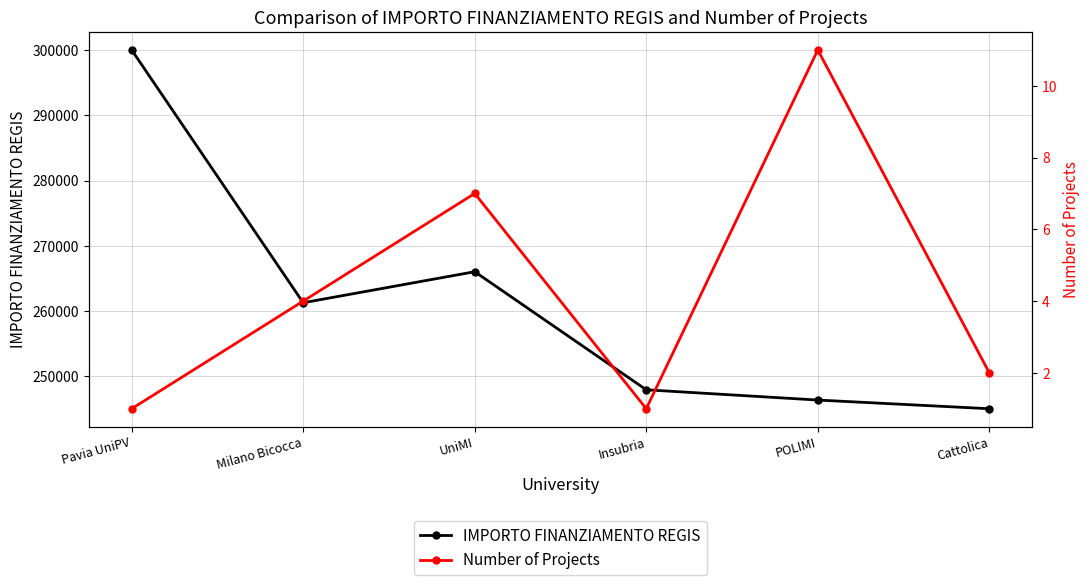

Reading left to right, what are all the values shown in this chart?

IMPORTO FINANZIAMENTO REGIS: Pavia UniPV=300000.0	Milano Bicocca=261281.6	UniMI=266035.7	Insubria=247950.0	POLIMI=246379.4	Cattolica=245050.0
Number of Projects: Pavia UniPV=1.0	Milano Bicocca=4.0	UniMI=7.0	Insubria=1.0	POLIMI=11.0	Cattolica=2.0